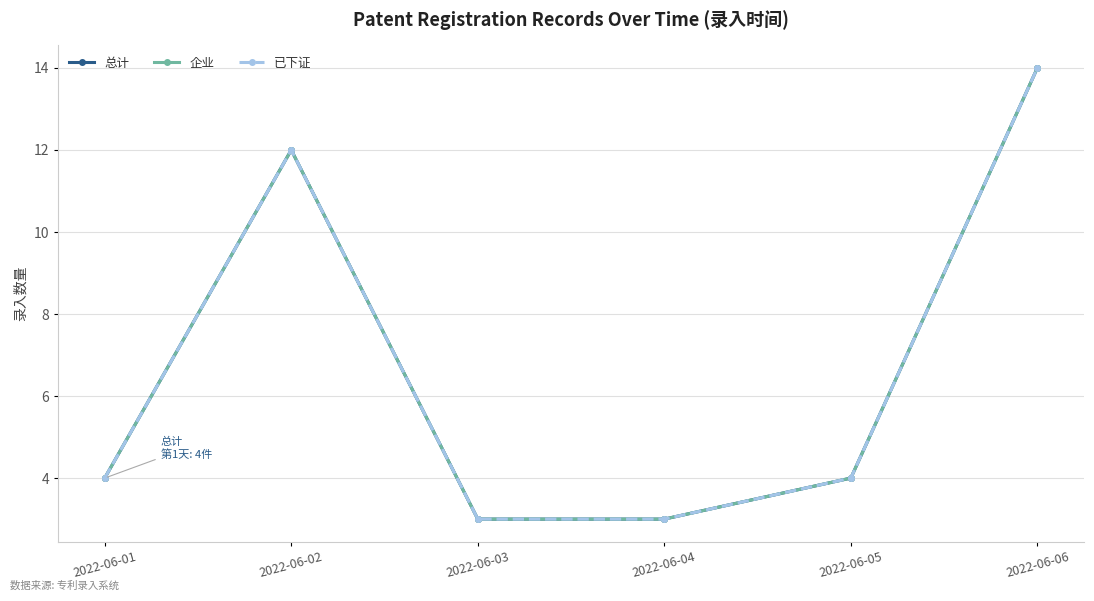

List the series in order of their peak value, lowest first.

总计, 企业, 已下证